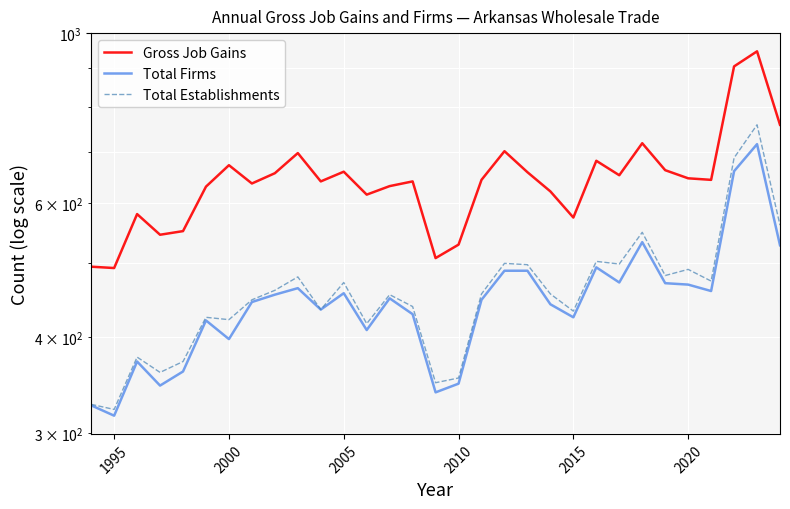

How many values in the Total Establishments series exceed 456?

14